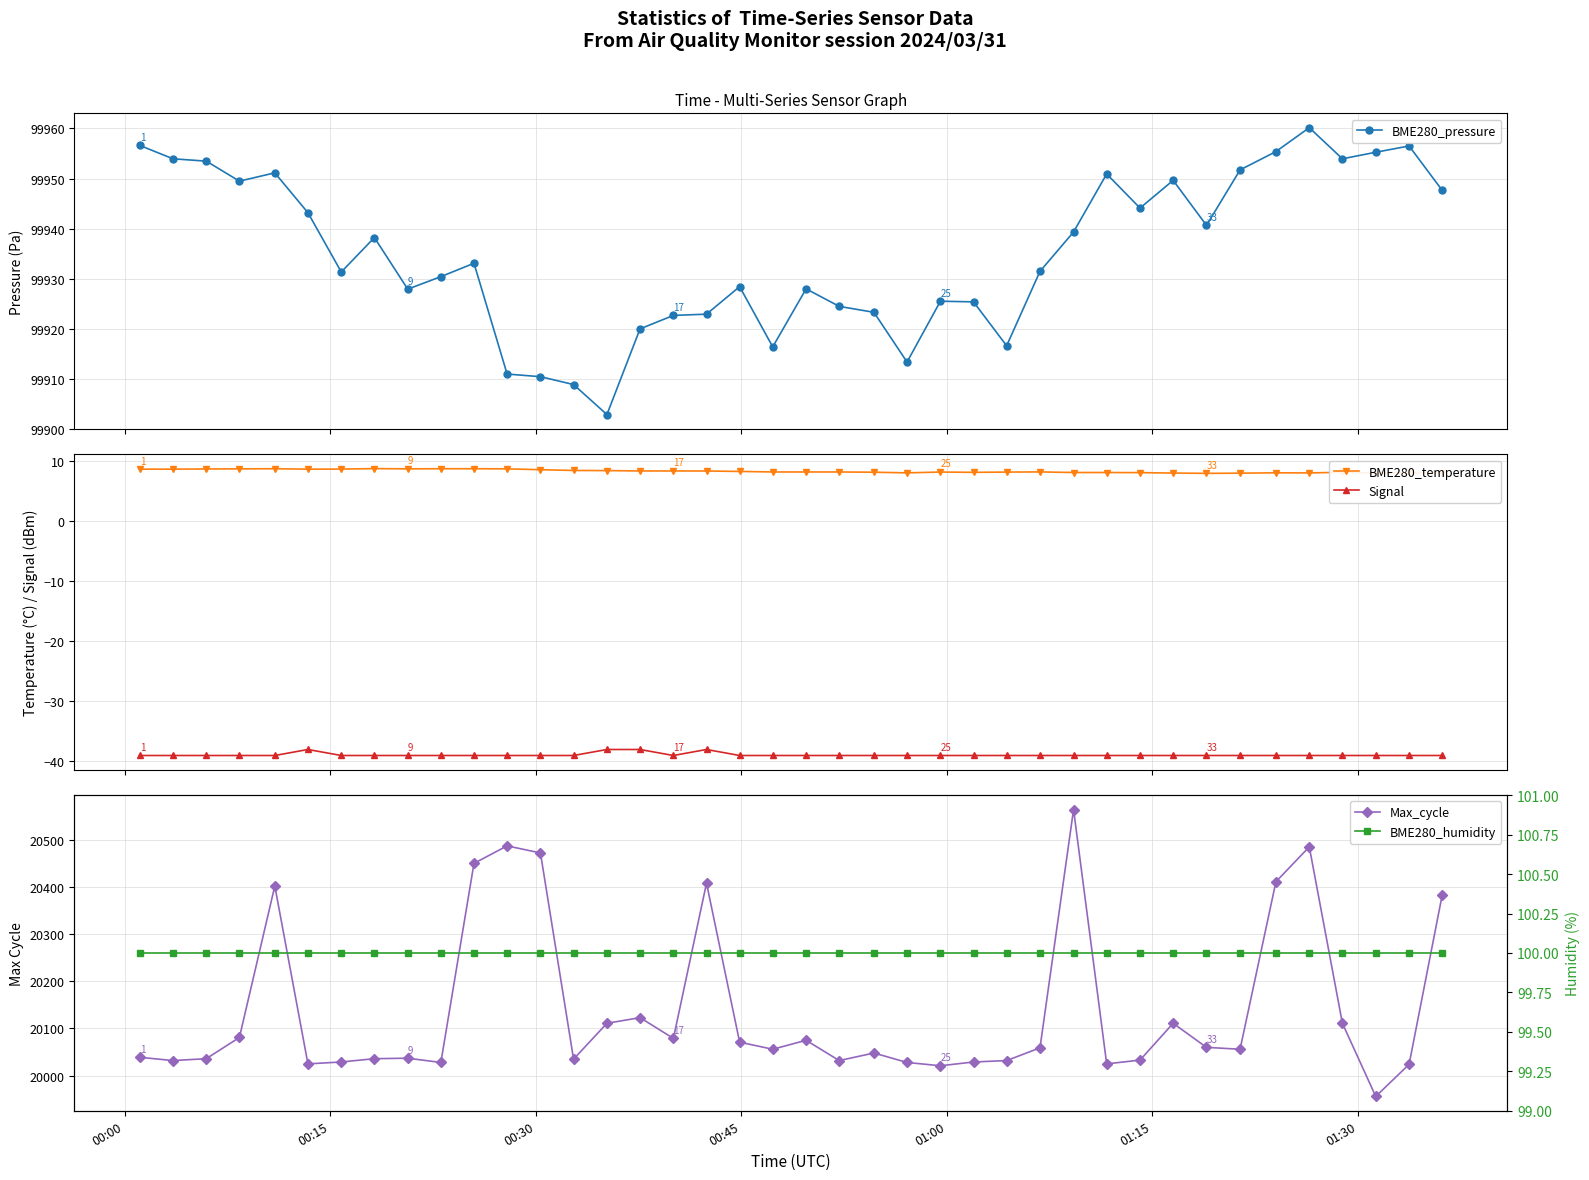

True or false: BME280_temperature and Signal cross at least once.

False